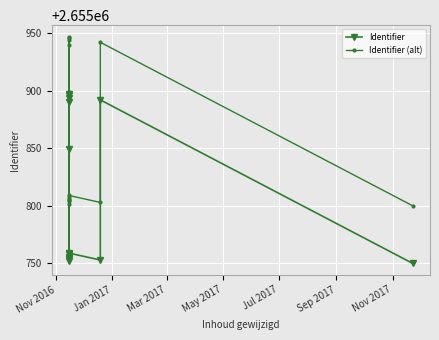

Which series has the largest total across all categories?

Identifier (alt)